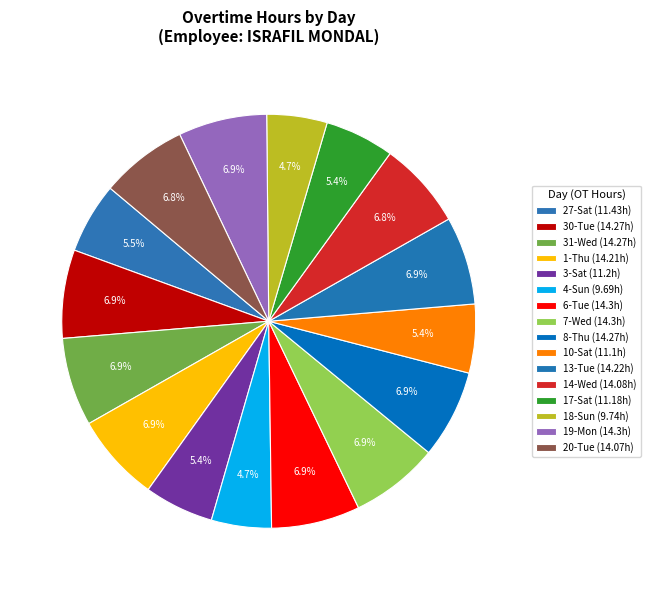

How many slices are in this pie chart?

16